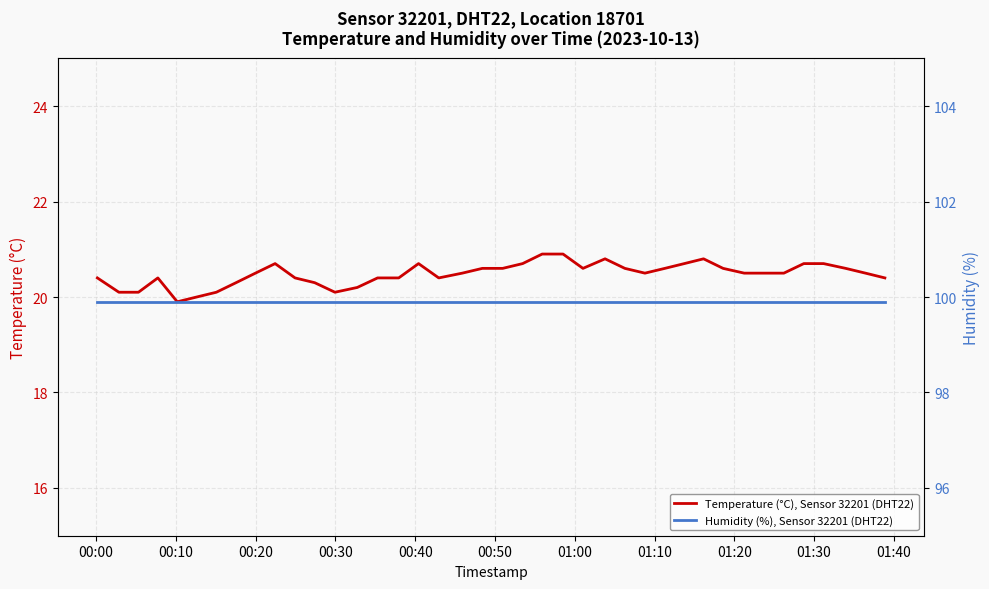

Count the Temperature (°C), Sensor 32201 (DHT22) values in the range 20 to 21.

39